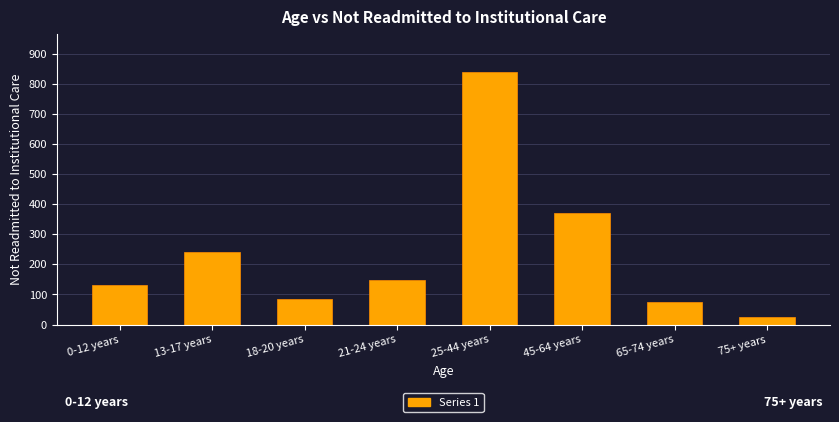

Is it true that the value at 18-20 years is 84?

True